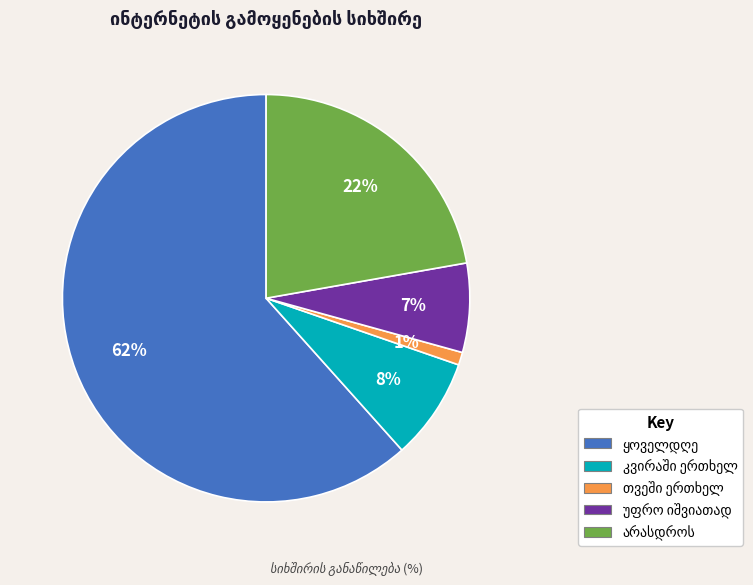

Is there a majority slice in this chart?

Yes